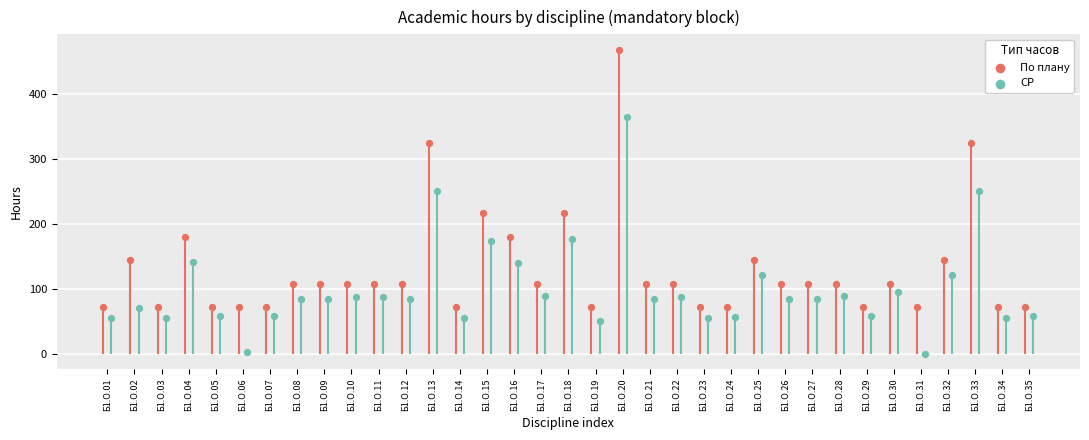

What is the total value across all series at Б1.О.14?

127